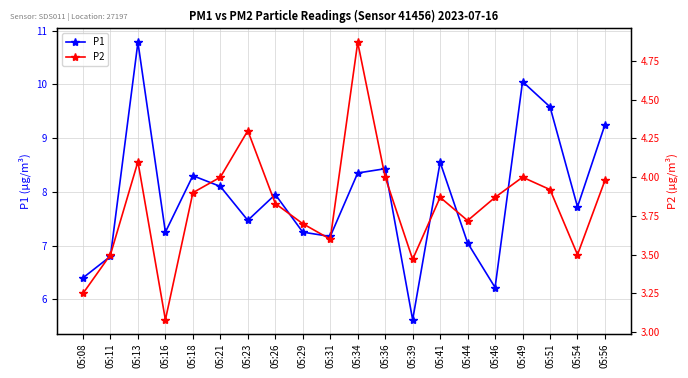

Reading right to left, what are all the values shown in this chart?

P1: 9.2	7.7	9.6	10.1	6.2	7.0	8.6	5.6	8.4	8.3	7.2	7.2	8.0	7.5	8.1	8.3	7.2	10.8	6.8	6.4
P2: 4.0	3.5	3.9	4.0	3.9	3.7	3.9	3.5	4.0	4.9	3.6	3.7	3.8	4.3	4.0	3.9	3.1	4.1	3.5	3.2